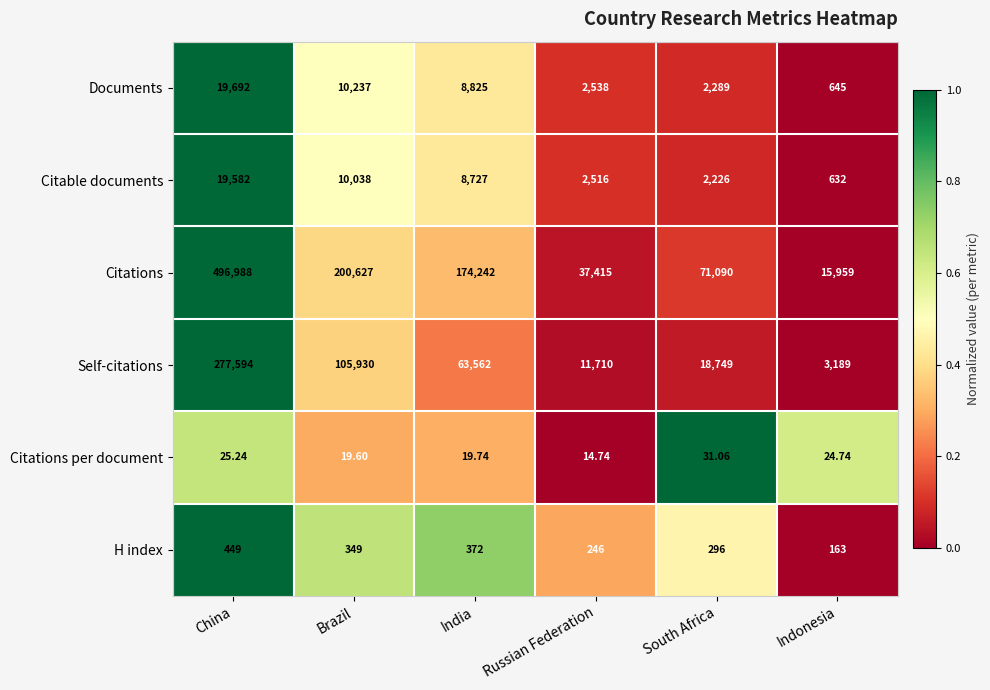

Rank the series at India from highest to lowest value.

Citations, Self-citations, Documents, Citable documents, H index, Citations per document